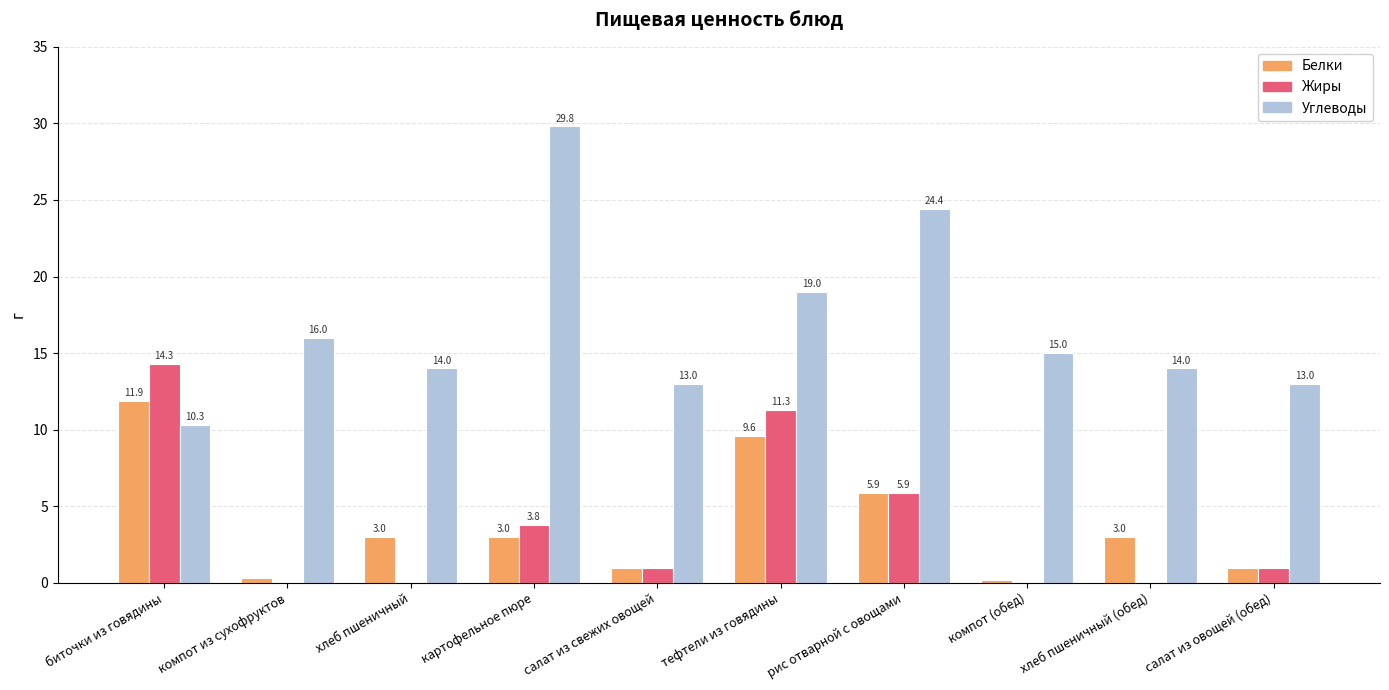

What is the maximum value shown in the chart?

29.8